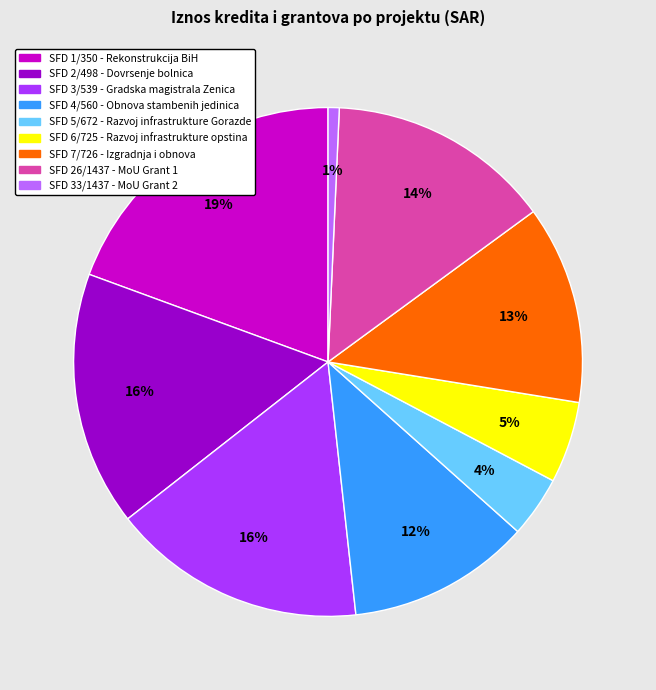

Does any single category account for the majority?

No